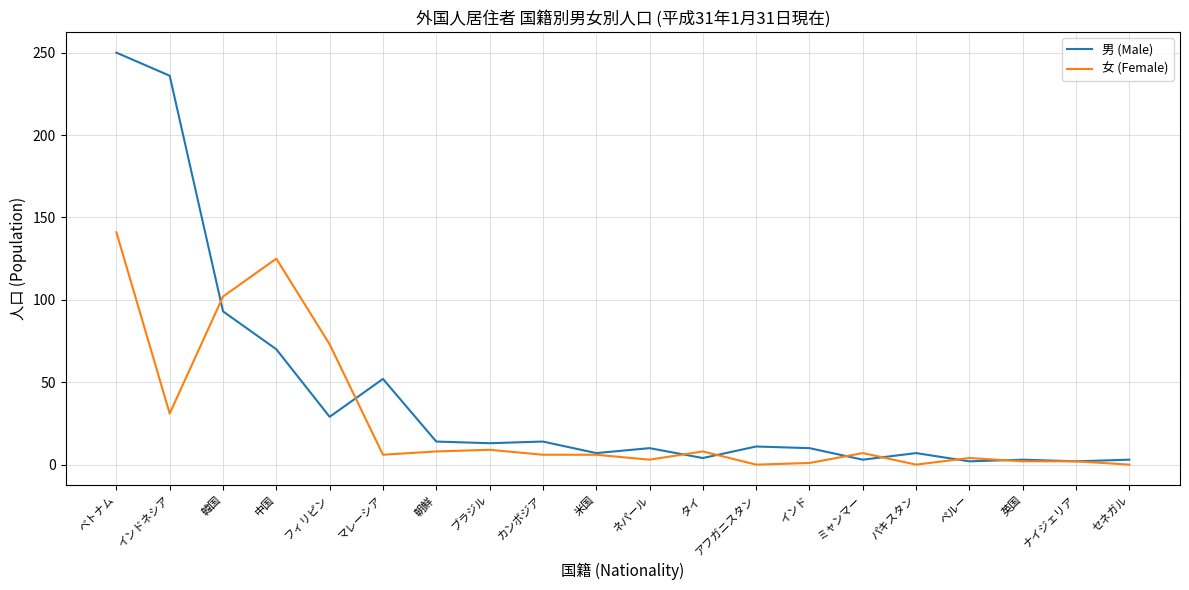

What is the highest value of the 女 (Female) series?

141